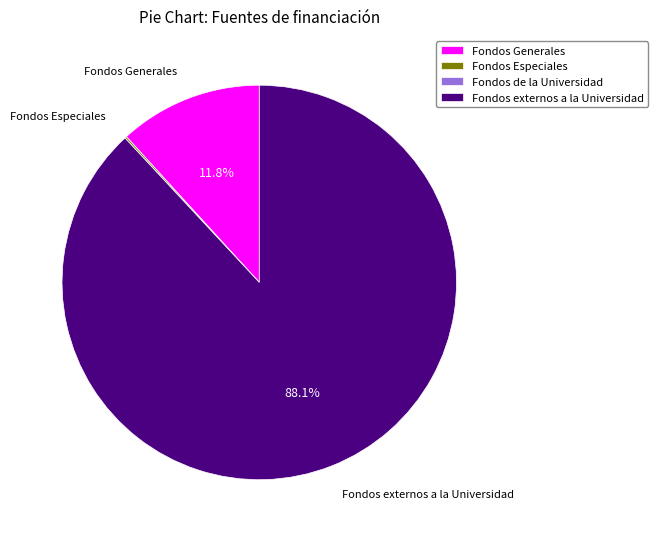

Which slice is the largest?

Fondos externos a la Universidad